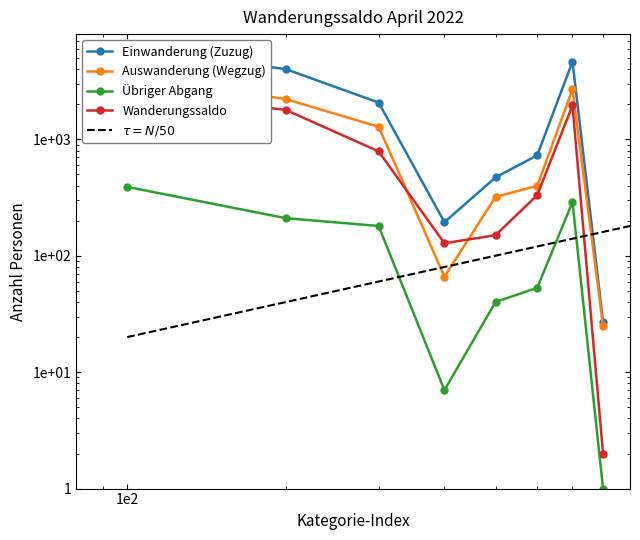

Rank the series at Asien from highest to lowest value.

Einwanderung (Zuzug), Auswanderung (Wegzug), Wanderungssaldo, Übriger Abgang